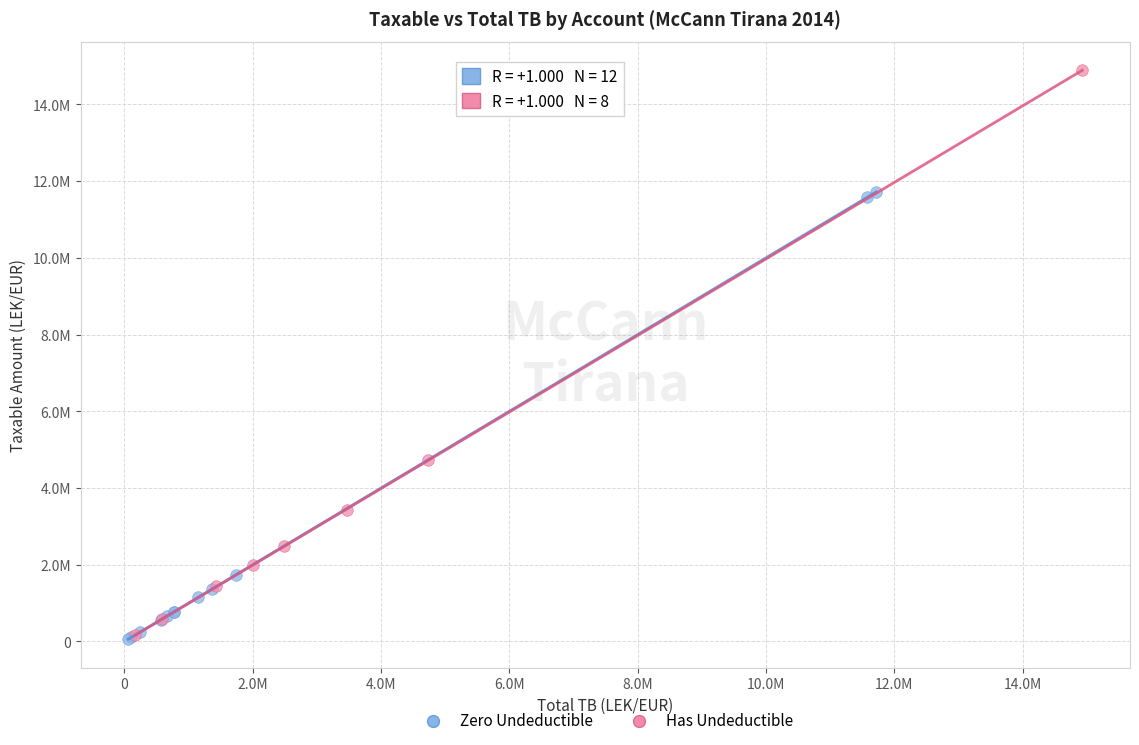

What are all the series names shown in the legend?

Zero Undeductible, Has Undeductible